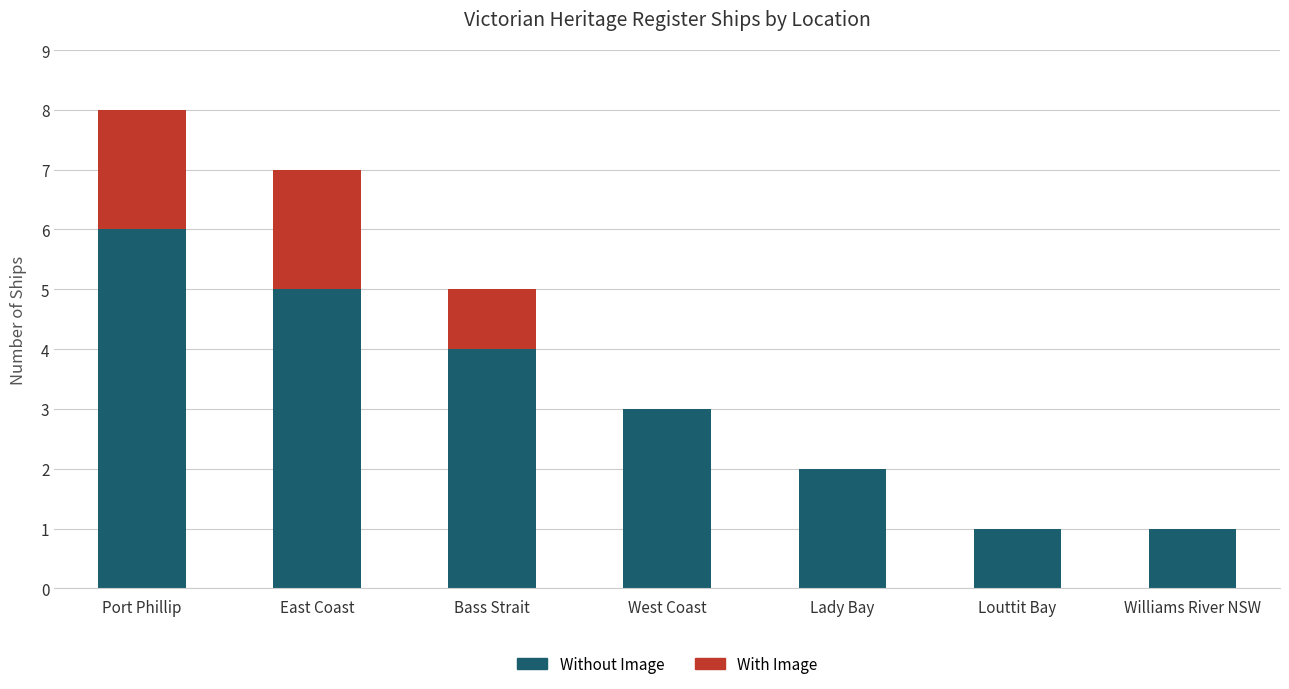

What is the total value across all series at Port Phillip?

8